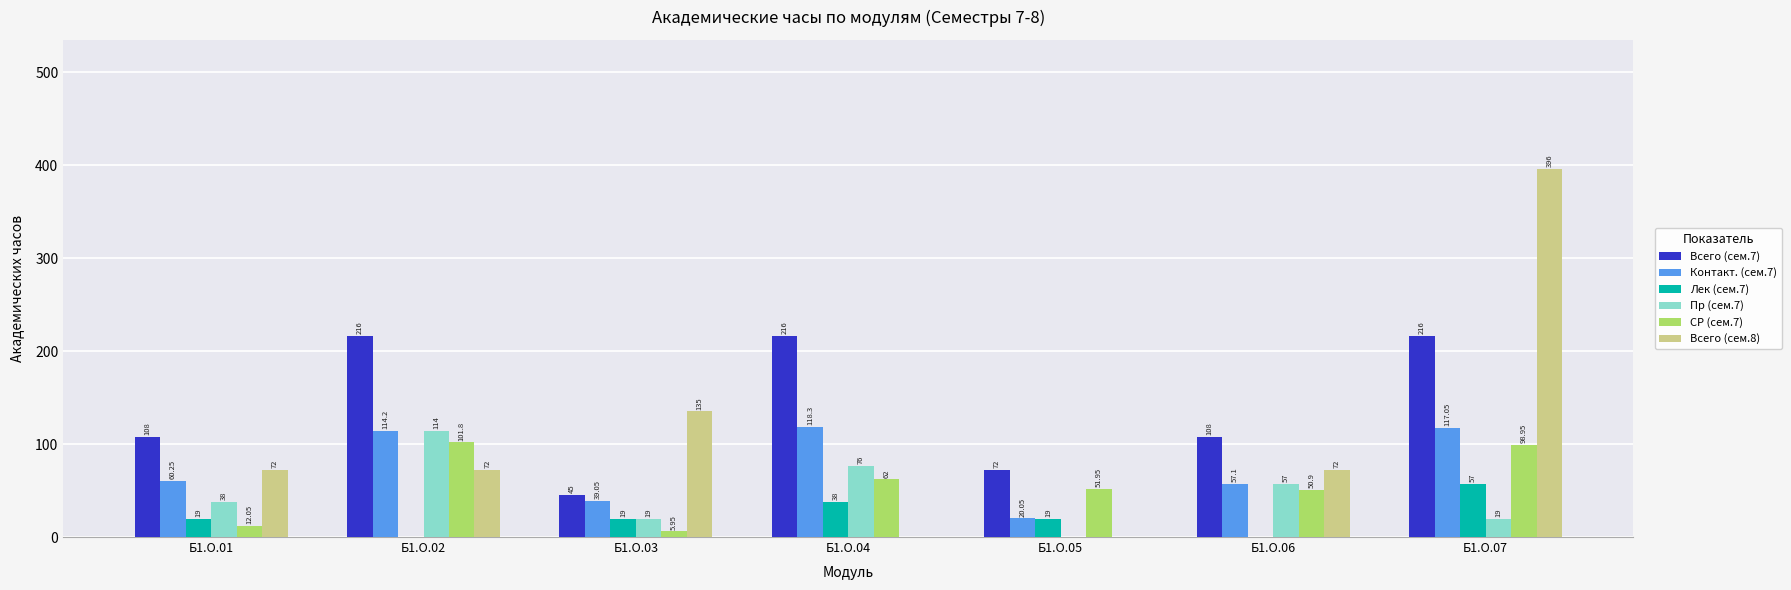

What is the sum of all Всего (сем.8) values?

747.0